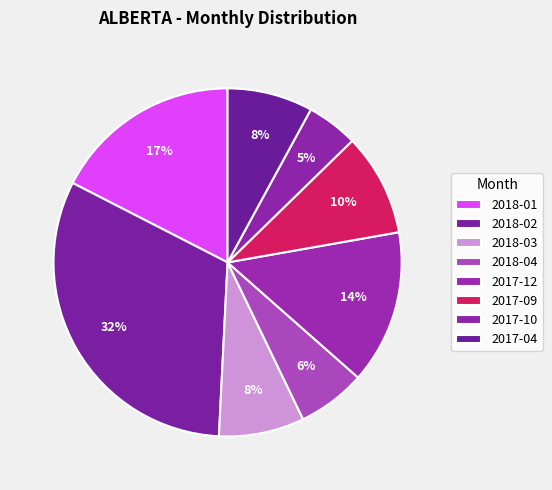

Rank the categories by value from highest to lowest.

2018-02, 2018-01, 2017-12, 2017-09, 2018-03, 2017-04, 2018-04, 2017-10